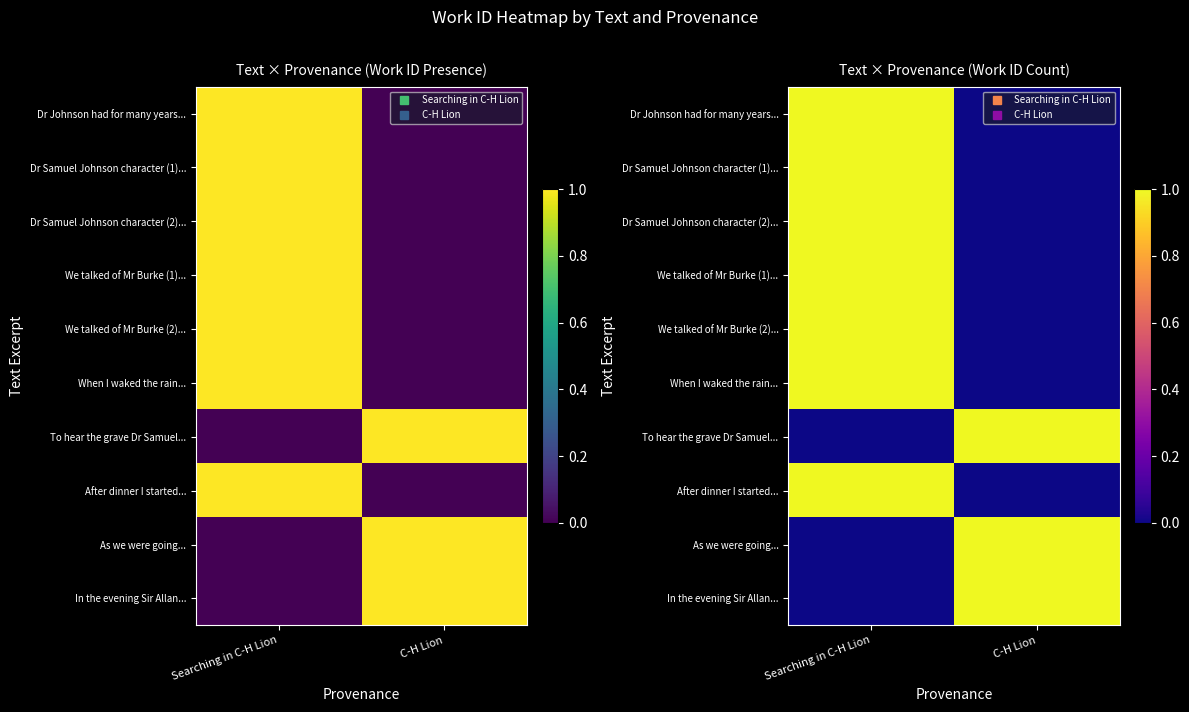

Which category has the highest value across all series?

Searching in C-H Lion